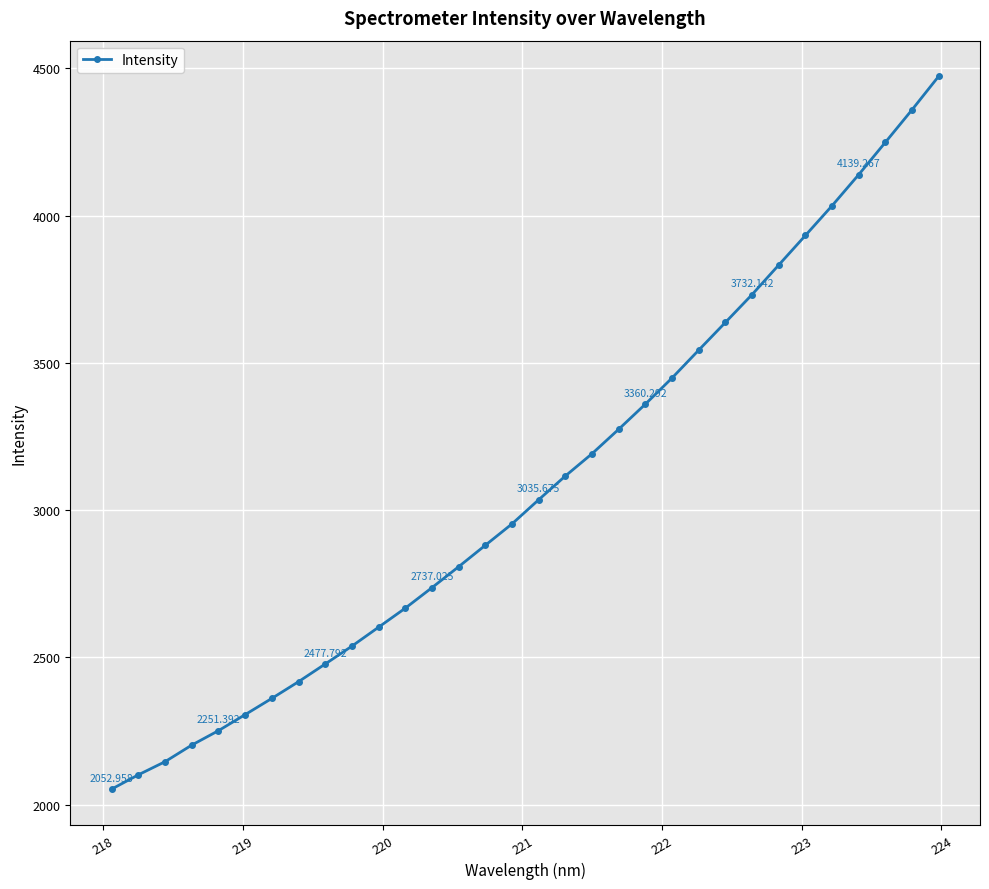

What is the difference between the maximum and minimum values?

2420.1